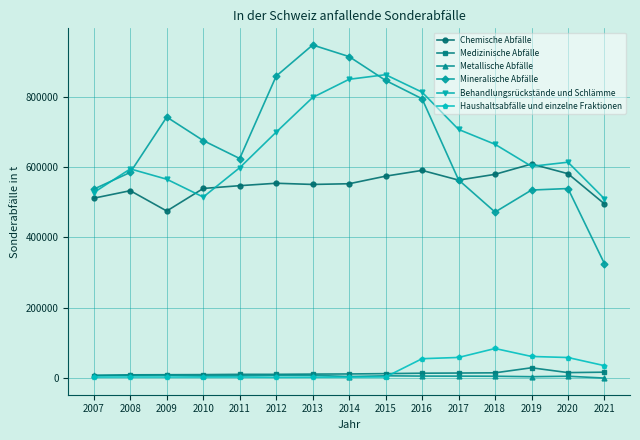

What is the smallest value displayed?

1100